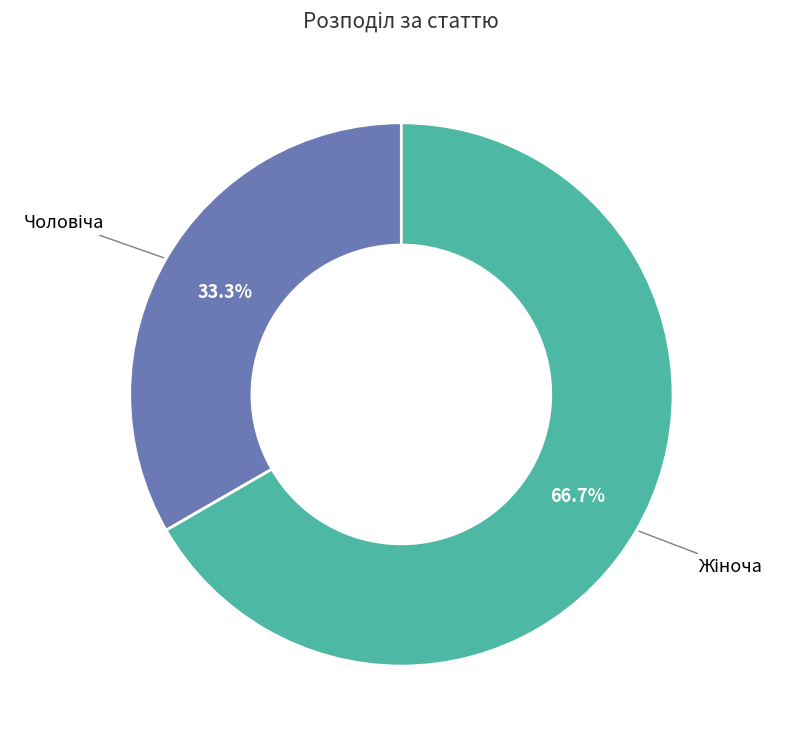

Is there a majority slice in this chart?

Yes